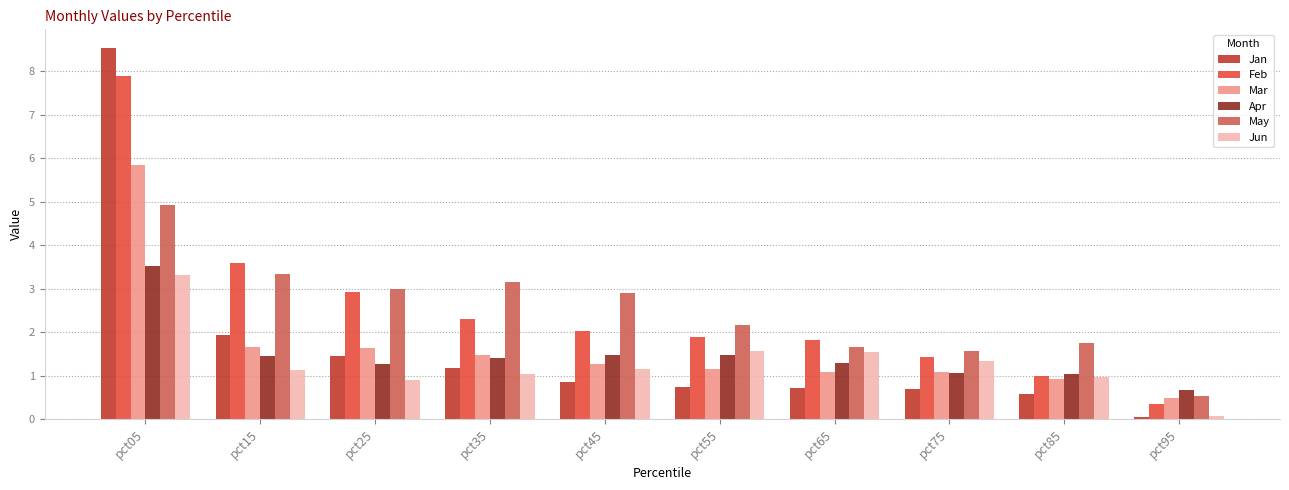

The value of May at pct35 is 1.0. True or false?

False